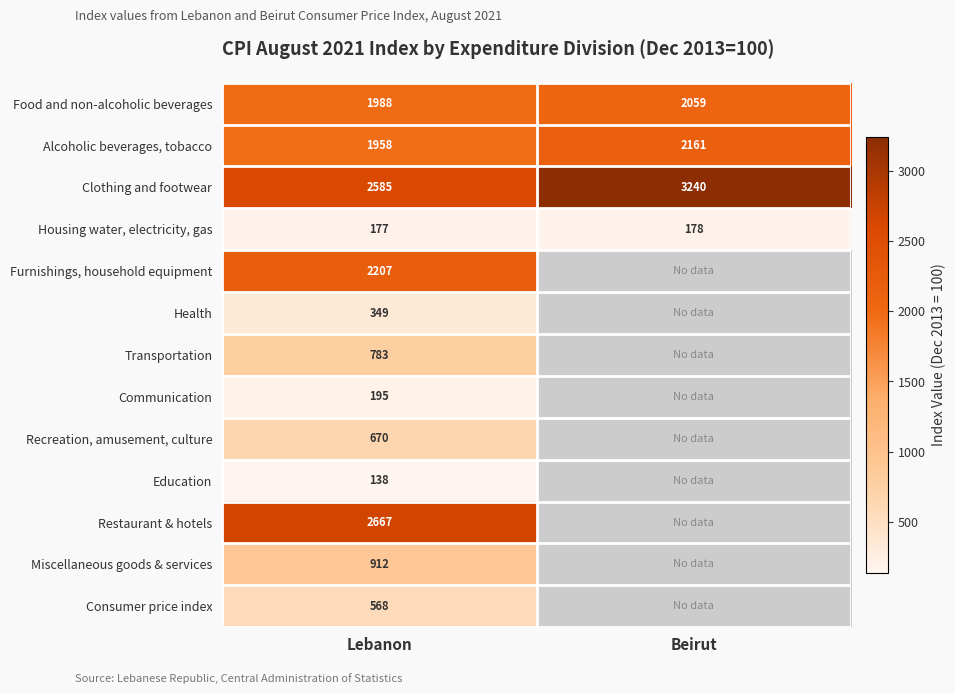

What value does the Housing water, electricity, gas series have at Beirut?

178.0